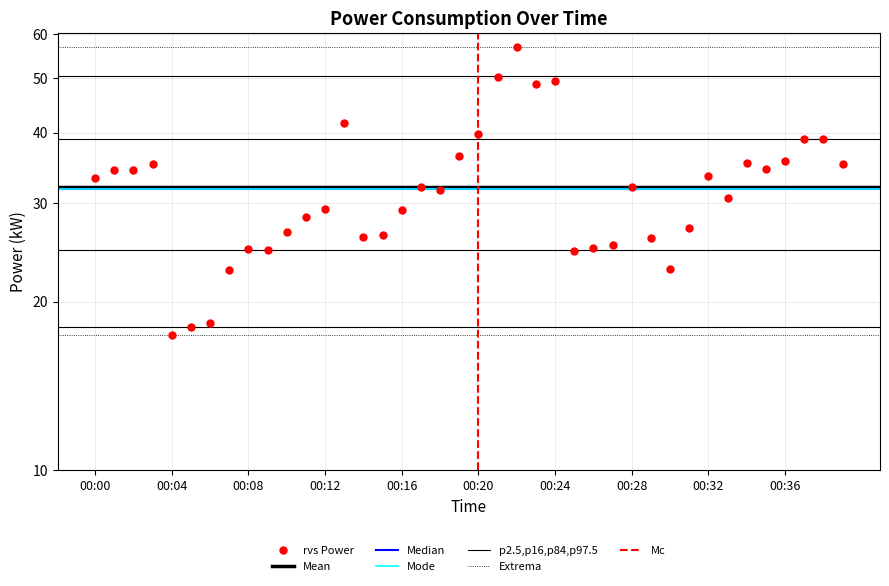

The value at 00:30 is 22.9. True or false?

True